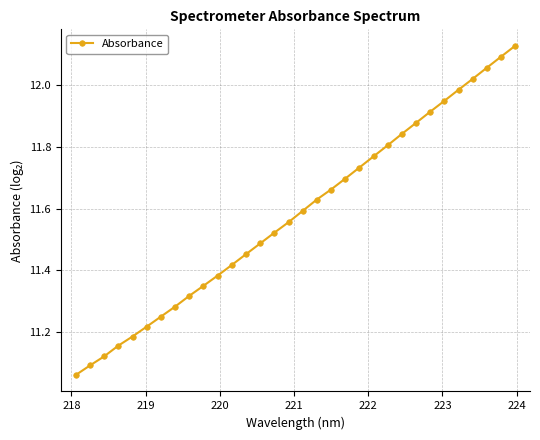

True or false: there are more than 0 points higher than both neighbors.

False